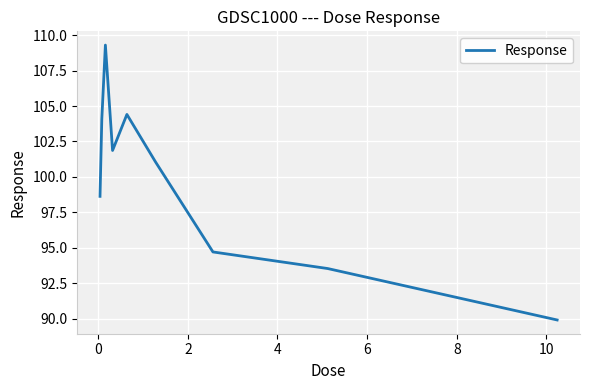

What is the difference between the maximum and minimum values?

19.4